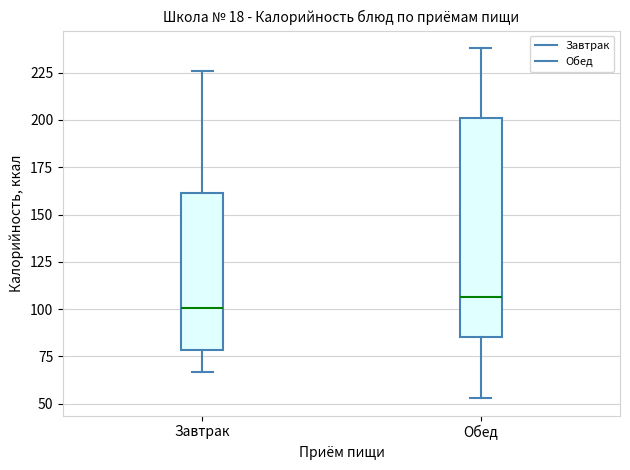

Where does the upper whisker of the box for Завтрак end on the y-axis? The values are not printed on the chart, so give them approximately, as read against the axis.

225